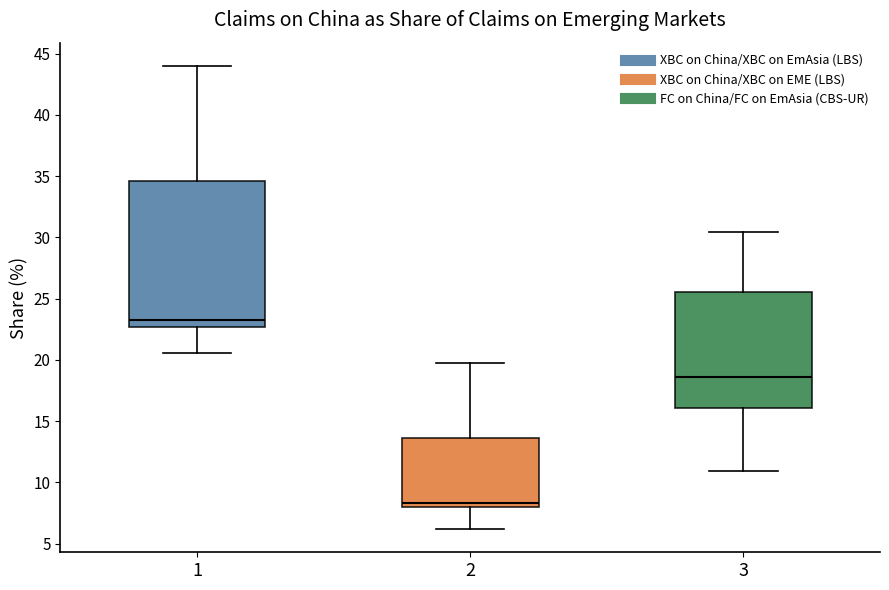

Where does the lower whisker of the box at x = 2 end on the y-axis? The values are not printed on the chart, so give them approximately, as read against the axis.

6.0